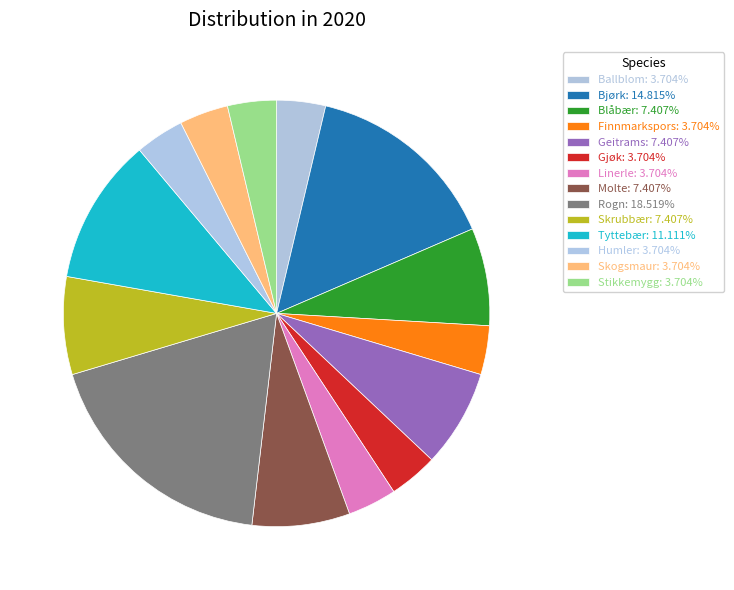

How many slices are in this pie chart?

14